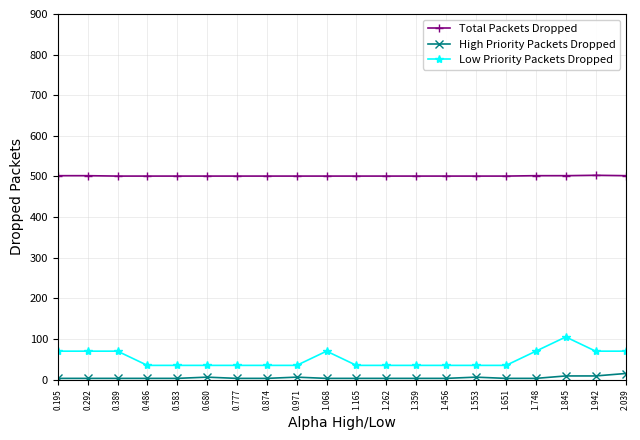

Count the Total Packets Dropped values in the range 501 to 502.

19